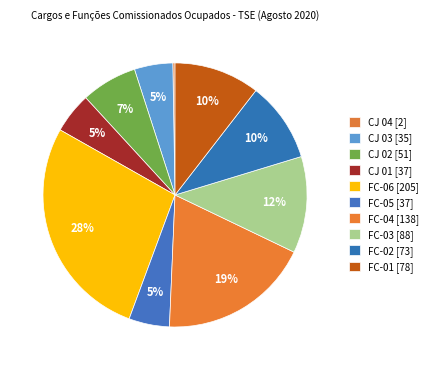

What percentage do FC-04 and CJ 03 together represent?

23.3%